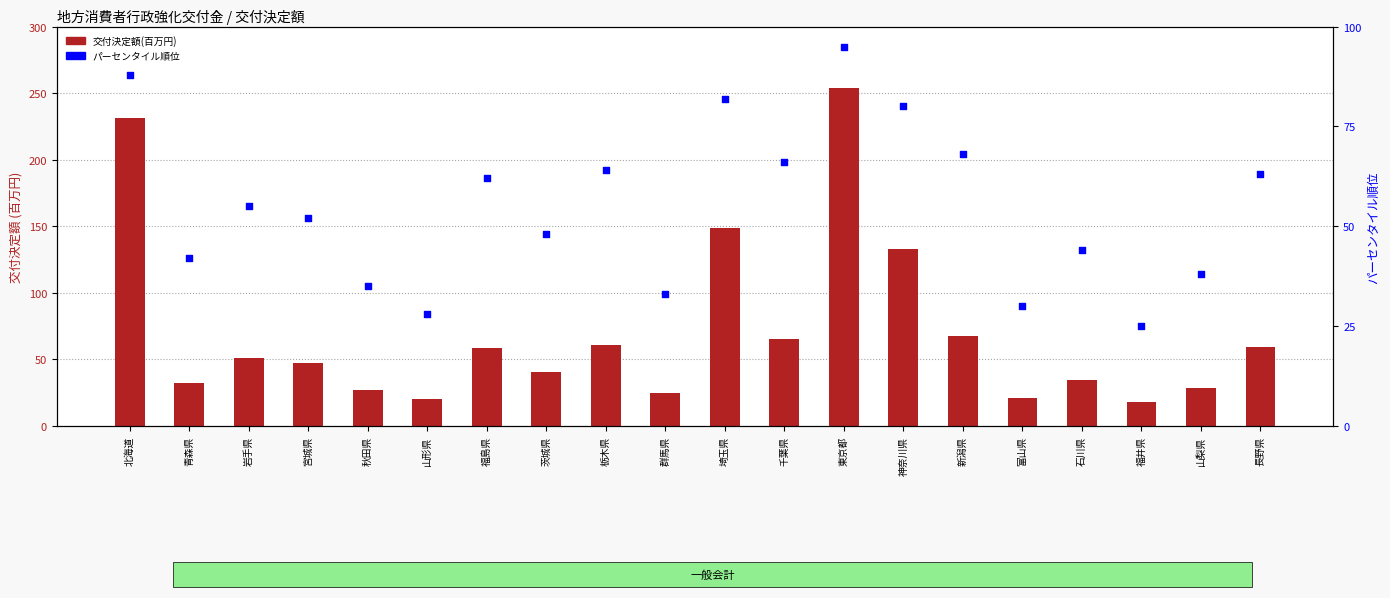

What are all the series names shown in the legend?

交付決定額(百万円), パーセンタイル順位